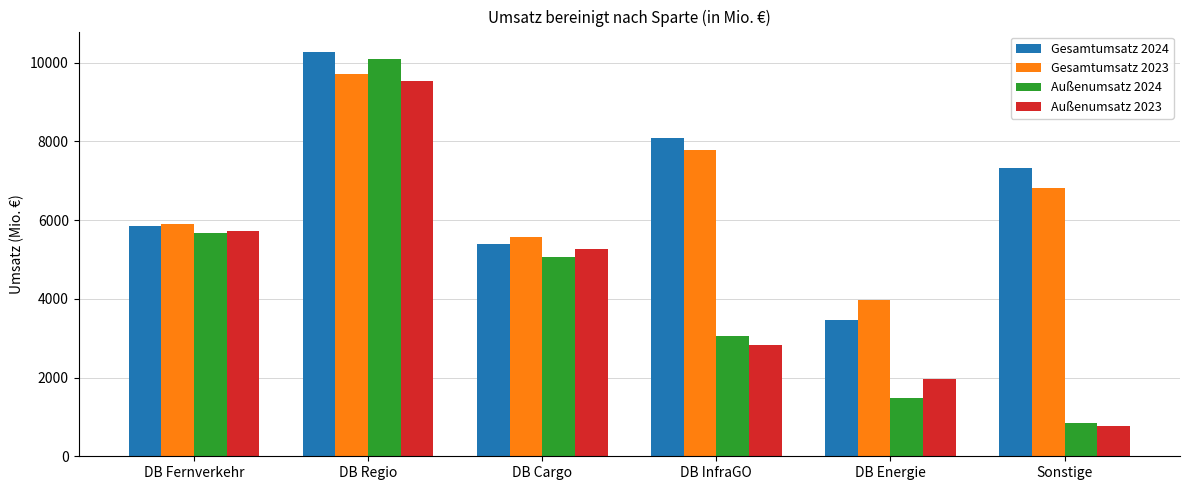

How many data points does each series have?

6